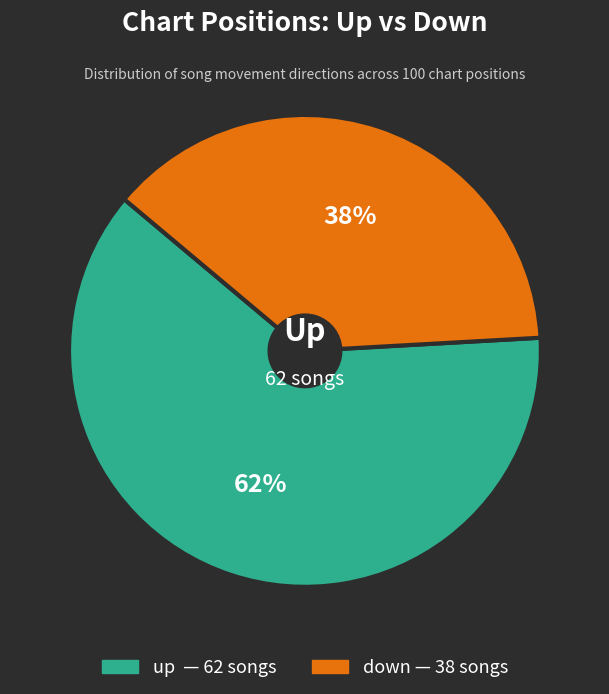

Is down the majority of the pie?

No